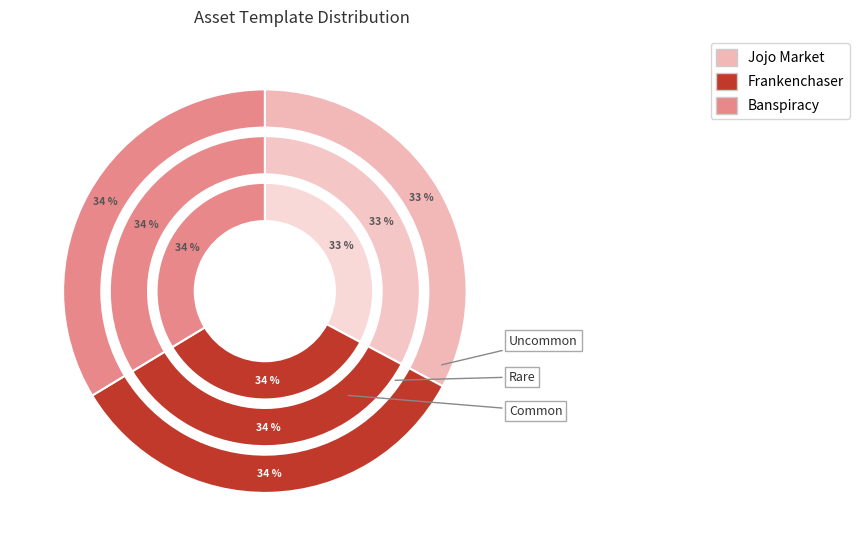

What is the ratio of the value at Banspiracy to the value at Jojo Market?

1.0